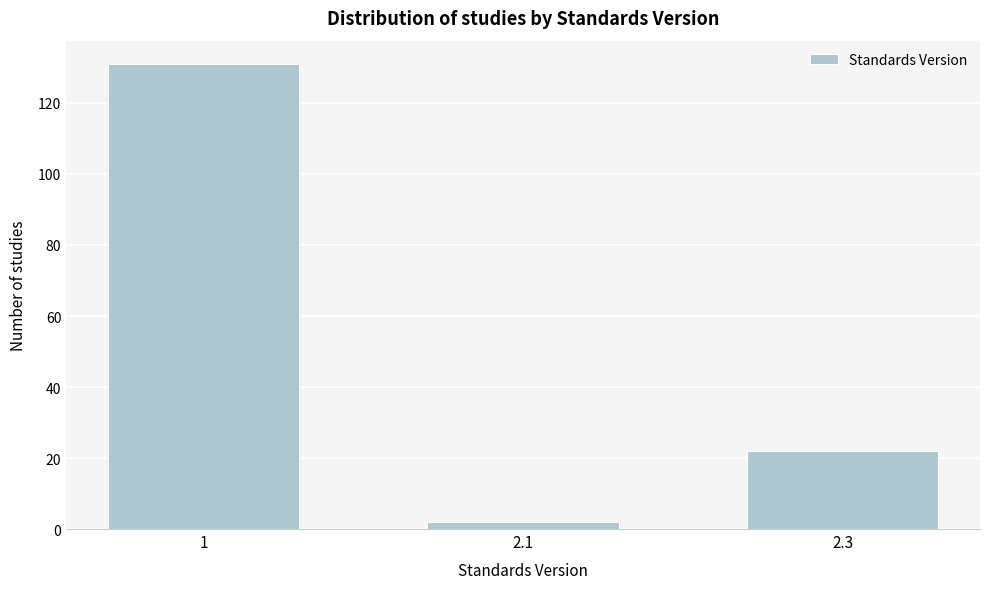

Reading left to right, list all the values displayed in this chart.

131	2	22